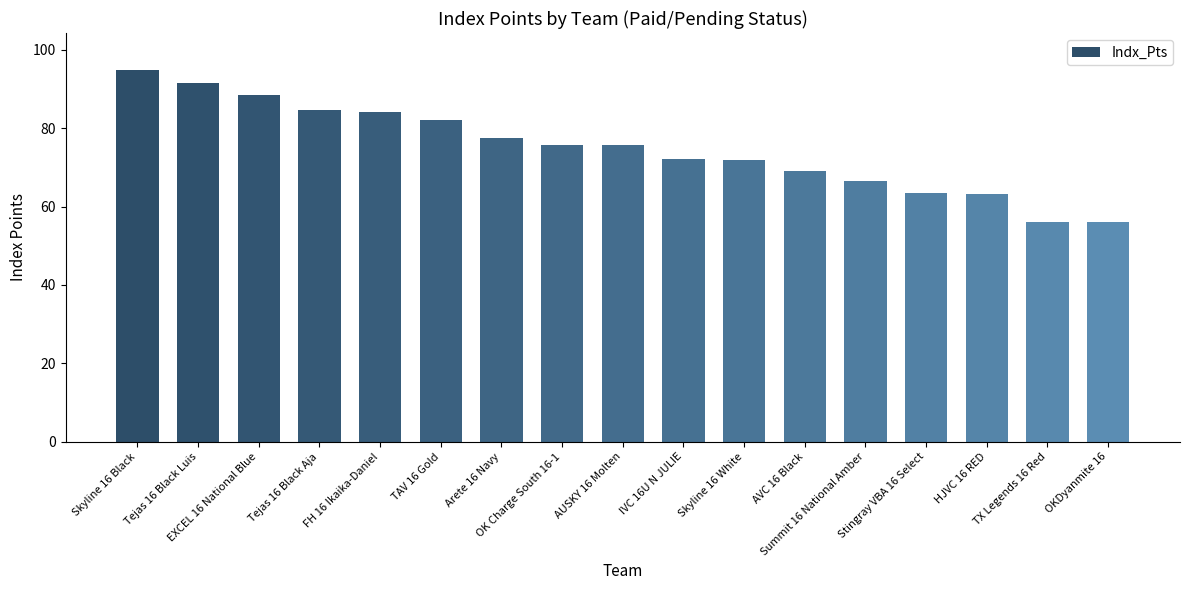

What is the ratio of the value at TAV 16 Gold to the value at IVC 16U N JULIE?

1.1